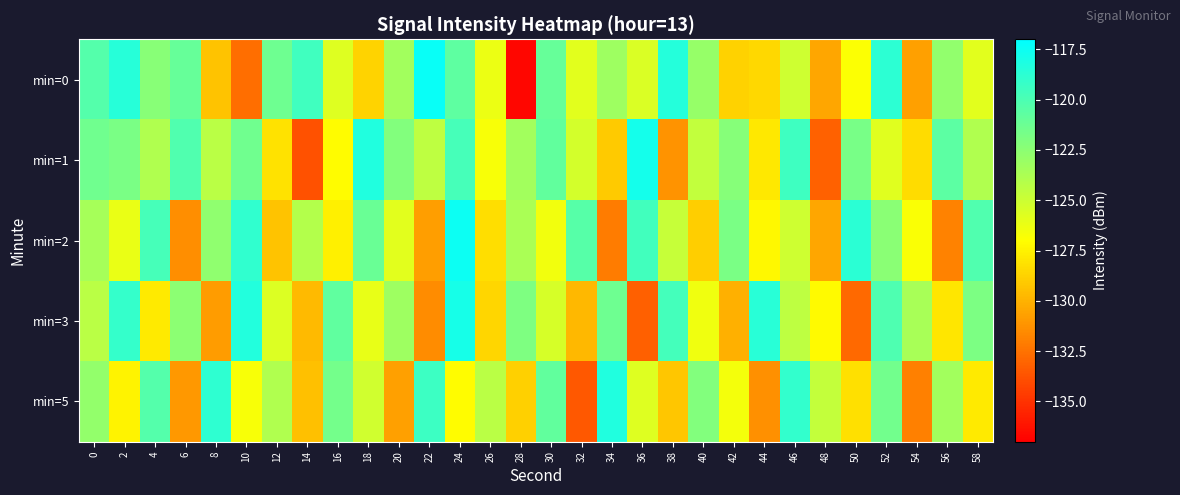

Between 10 and 28, which is larger?

10